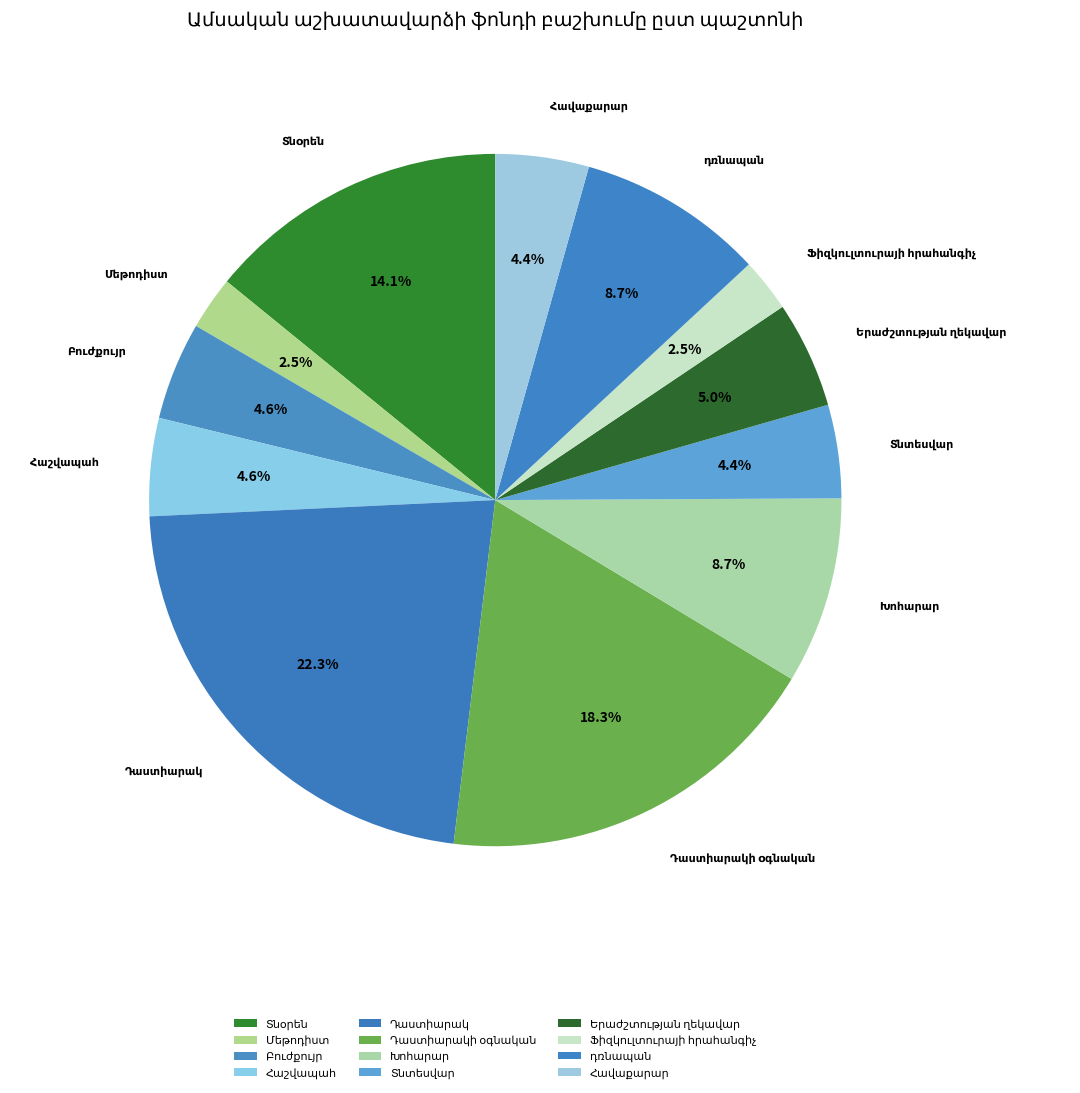

Does any single category account for the majority?

No